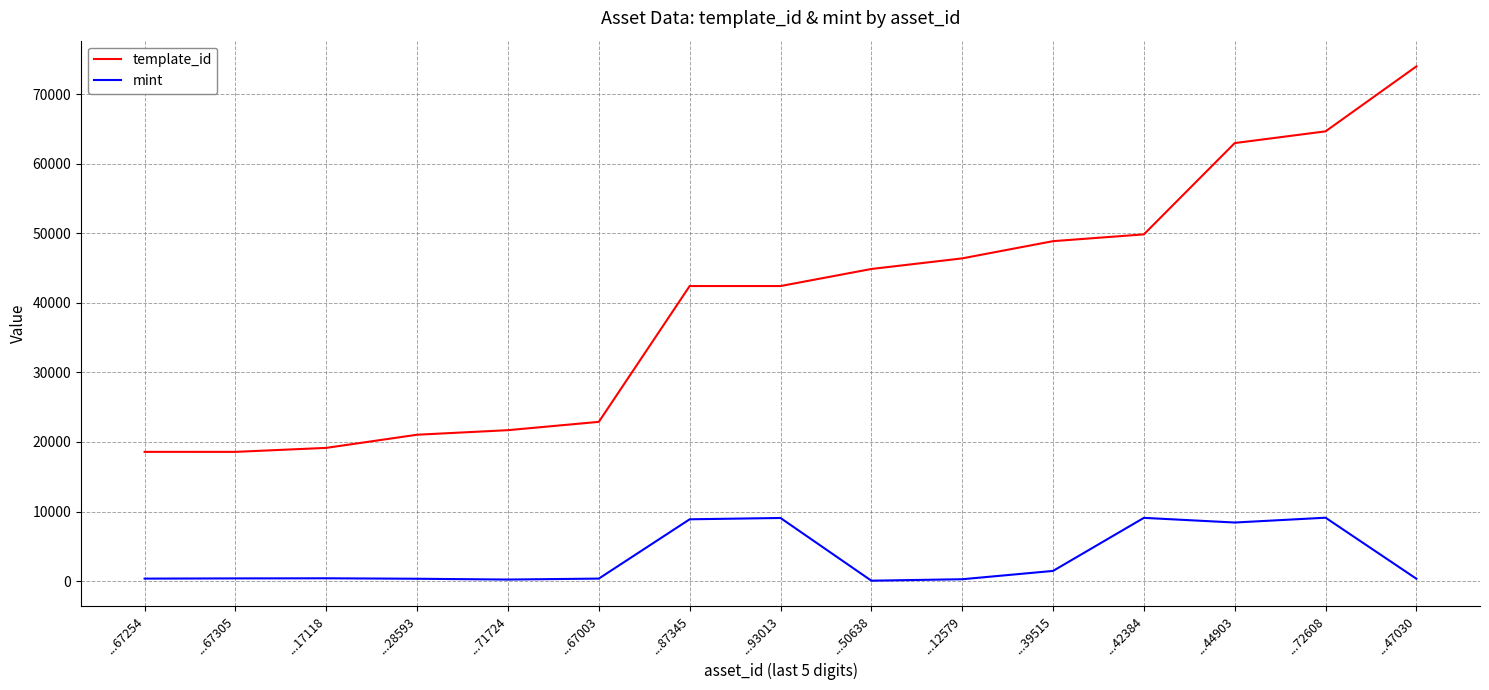

True or false: mint and template_id cross at least once.

False